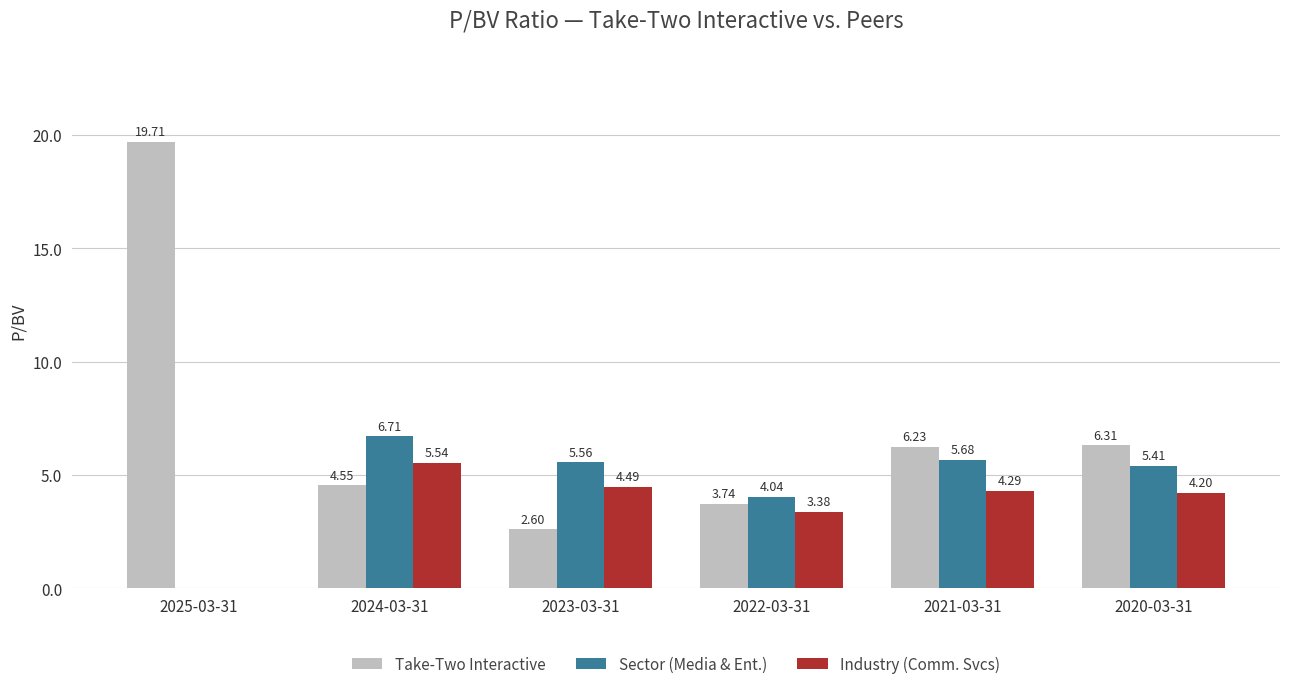

What is the total value across all series at 2024-03-31?

16.8